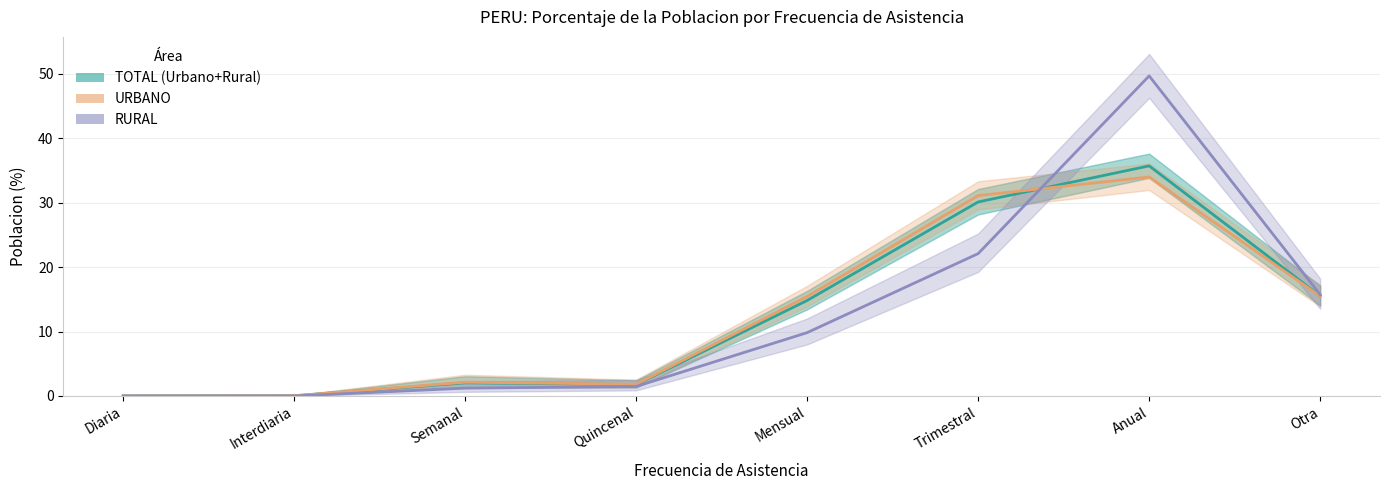

Which series has the widest spread of values?

RURAL